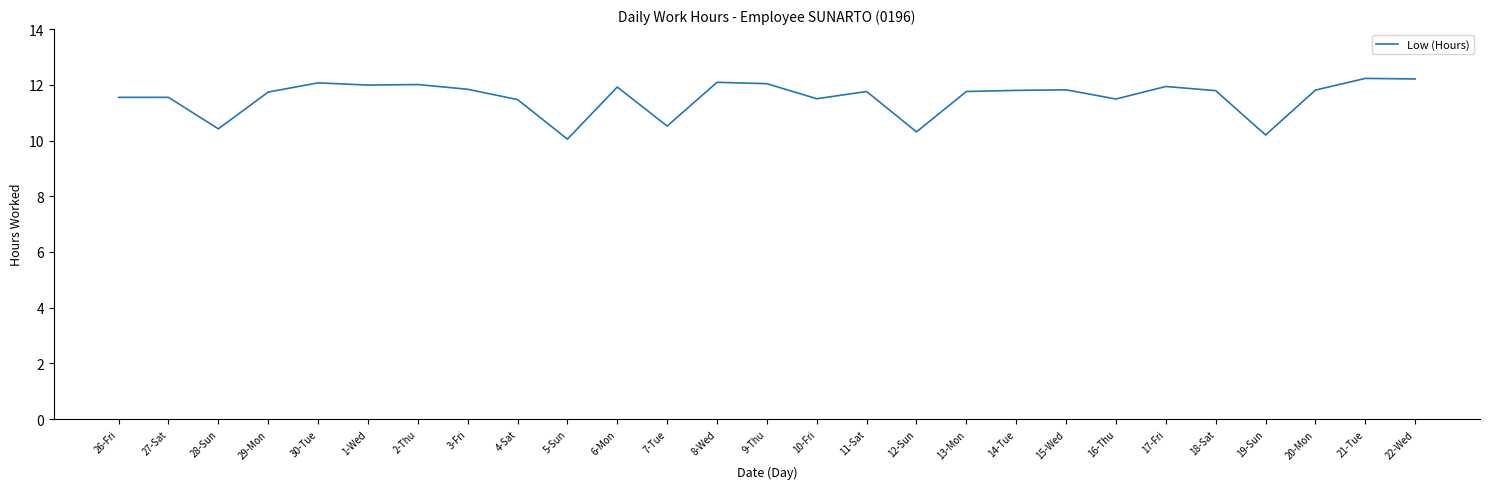

What is the minimum value shown in the chart?

10.1